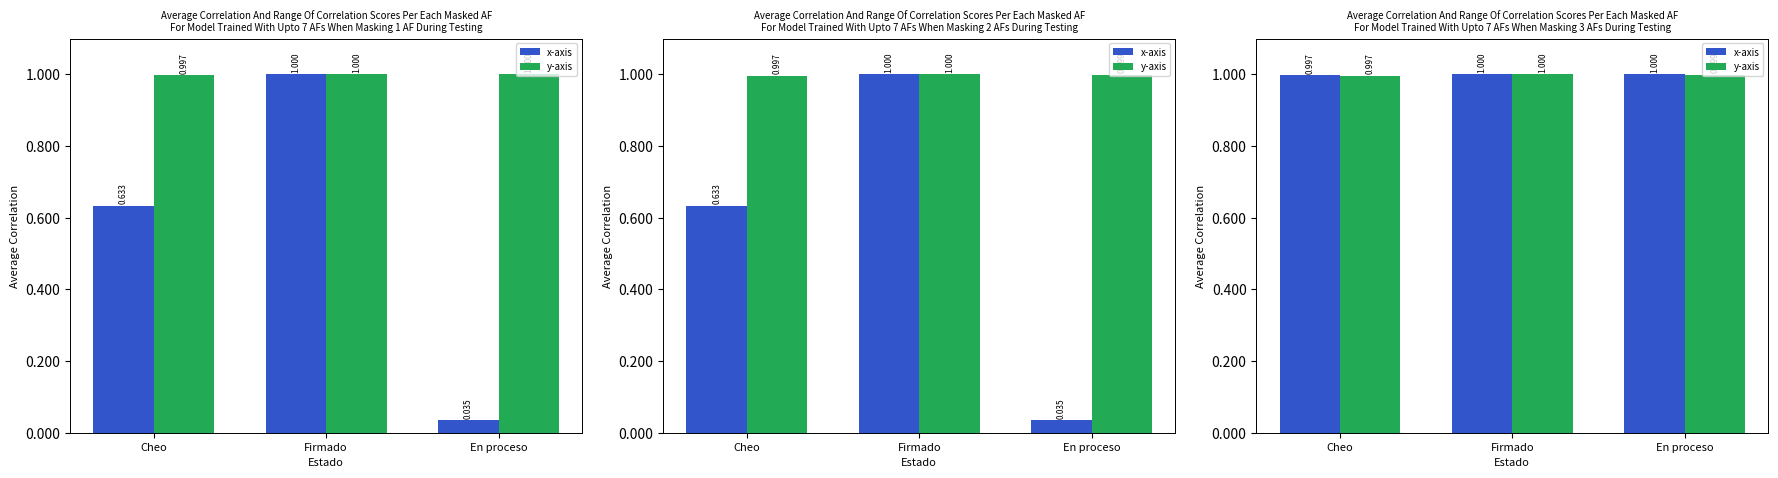

List the series in order of their peak value, lowest first.

x-axis, y-axis